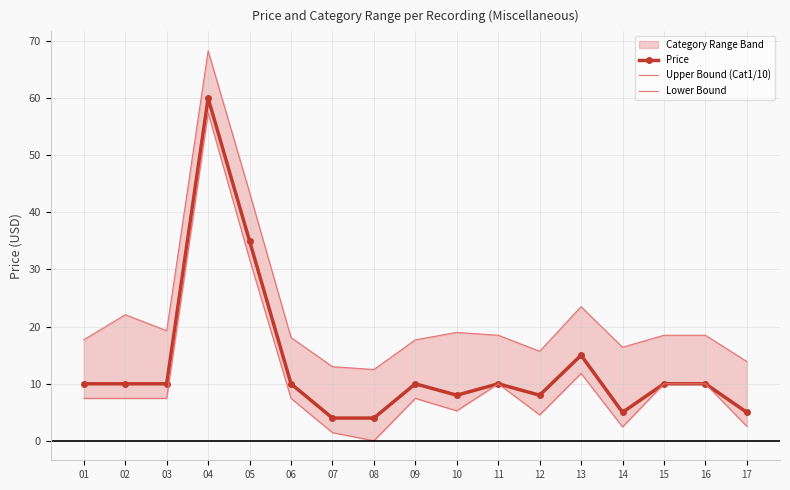

How many values in the Upper Bound (Cat1/10) series are below 18?

7